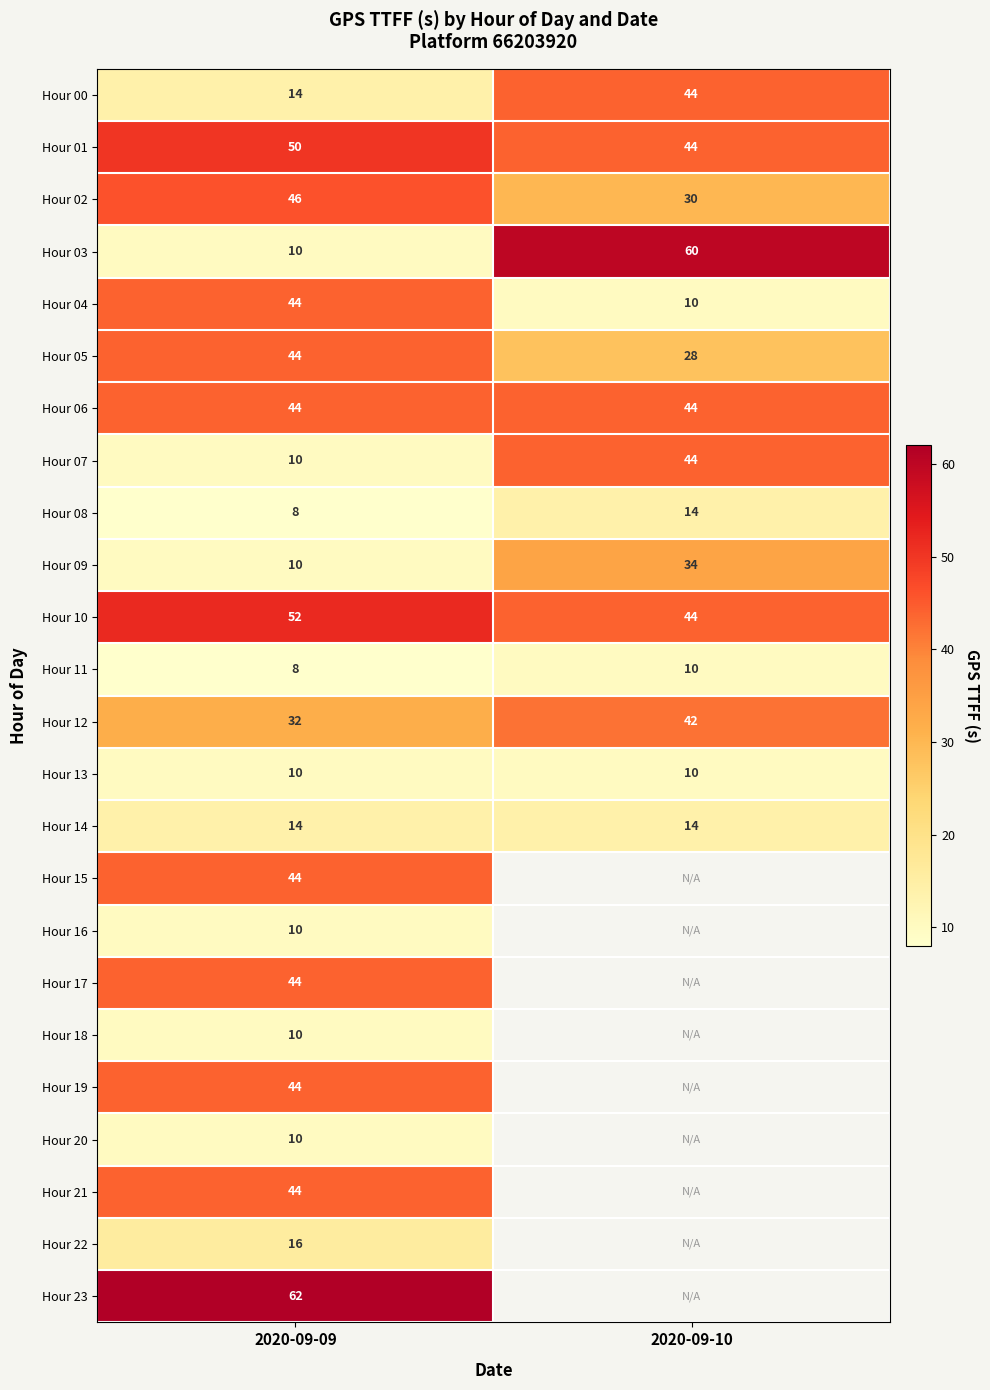

Where is Hour 08 nearest to the value 11?

2020-09-09